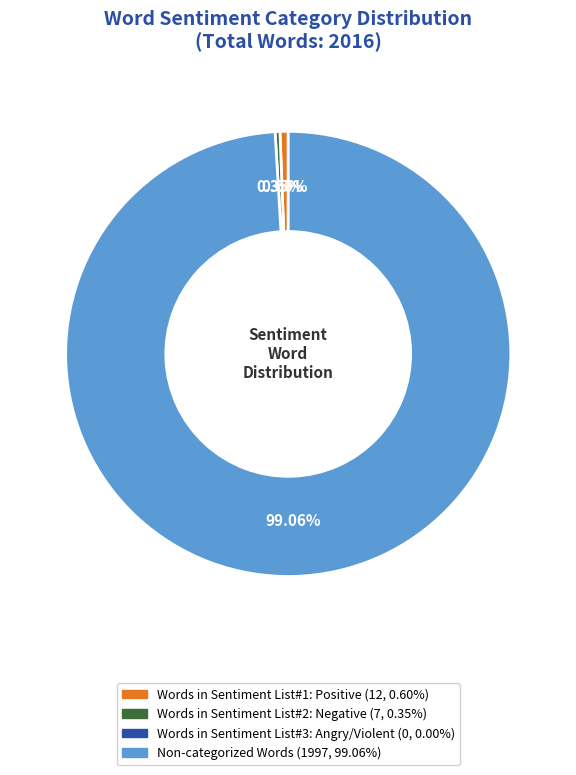

Is there a majority slice in this chart?

Yes